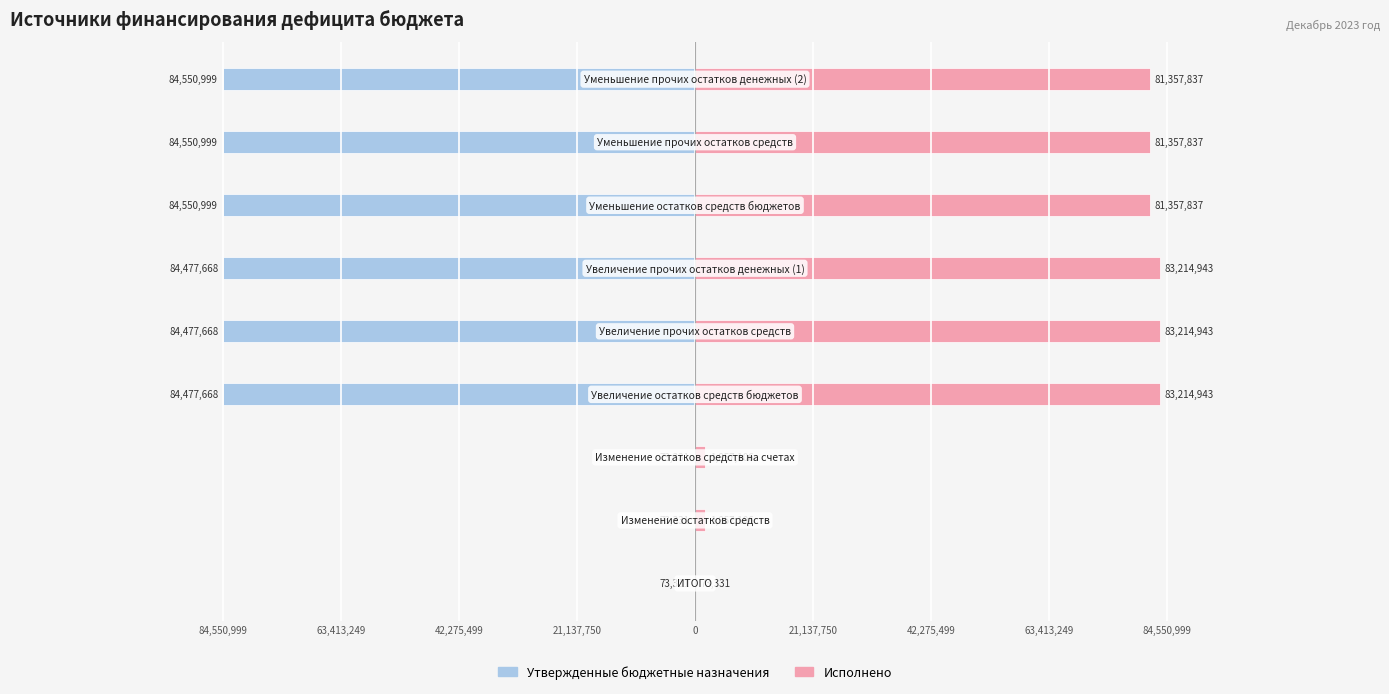

How many groups of bars are there?

9